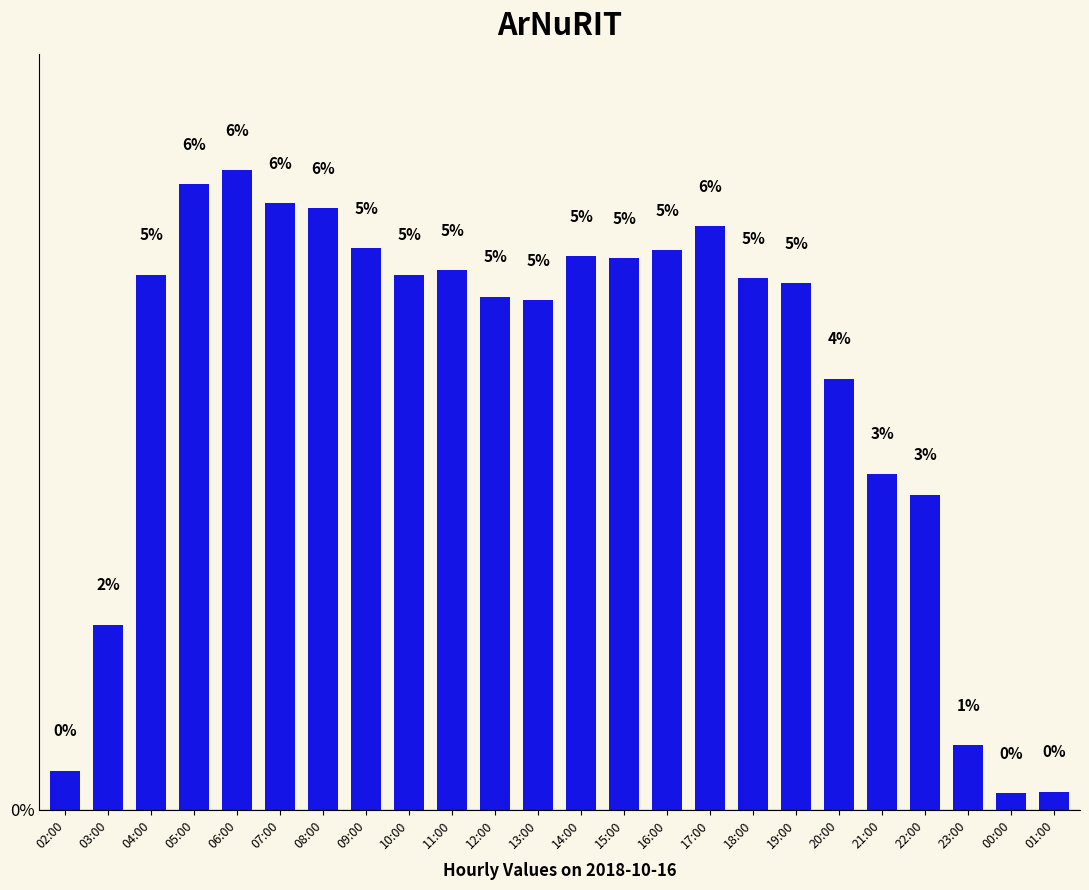

What is the value of the 14th bar from the left?

5.3